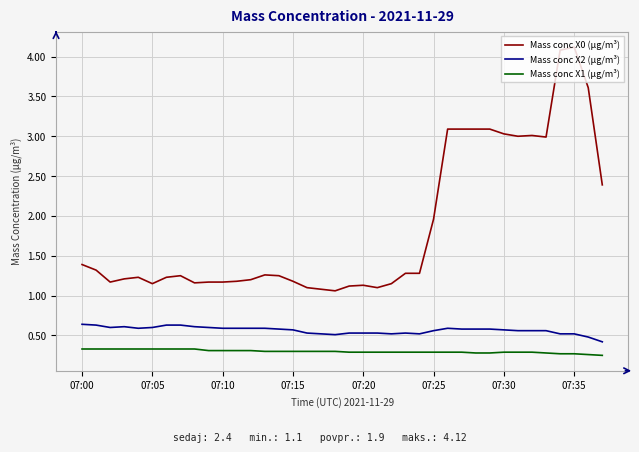

Which series has the largest range (max minus min)?

Mass conc X0 (μg/m³)